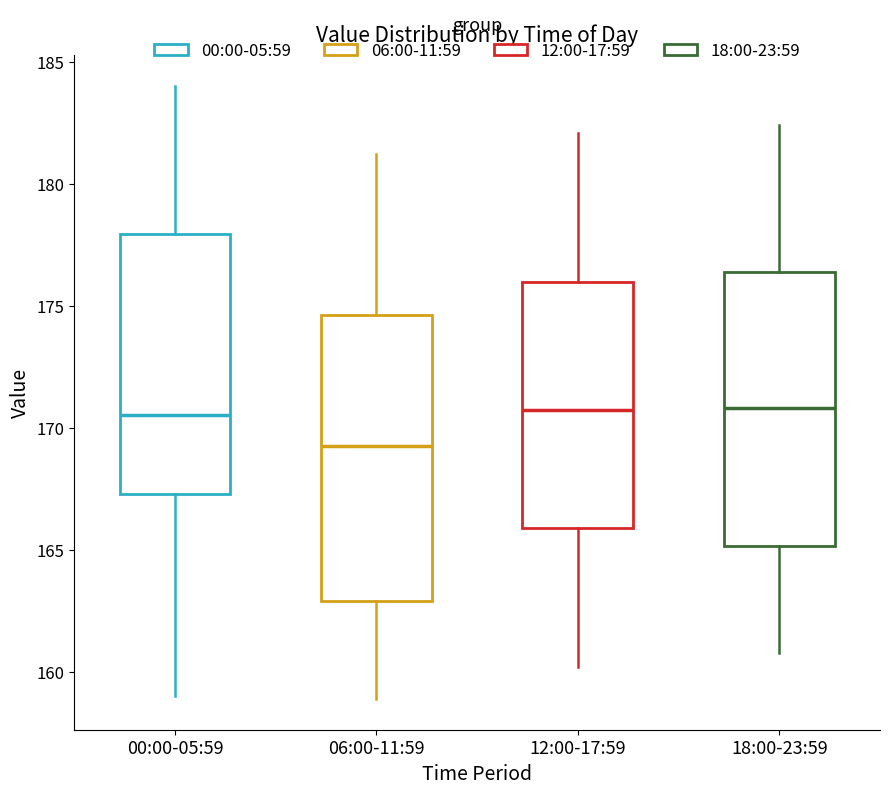

Where is the upper edge of the box for 12:00-17:59 on the y-axis? The values are not printed on the chart, so give them approximately, as read against the axis.

176.0